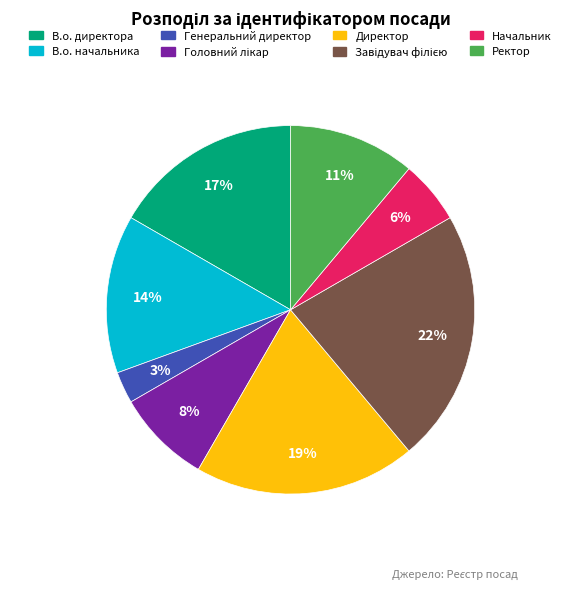

Which slice is the smallest?

Генеральний директор